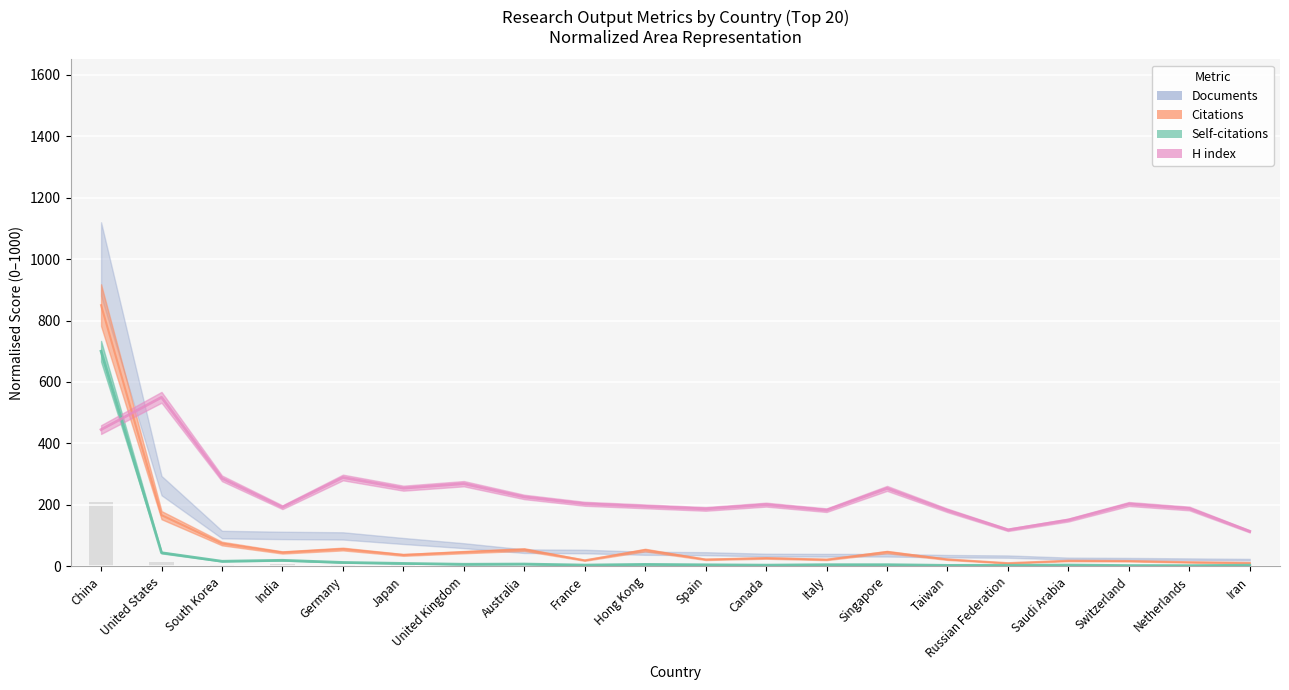

Between Hong Kong and South Korea, which is larger?

South Korea